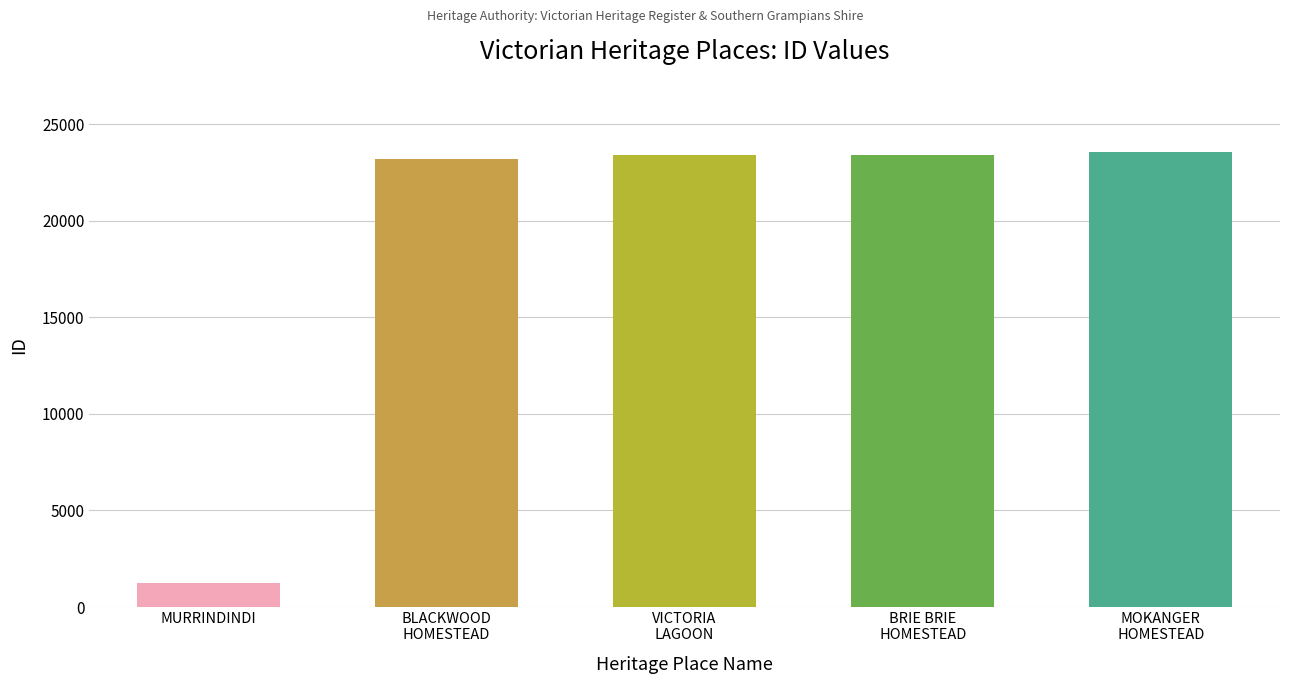

What is the sum of all values?

94797